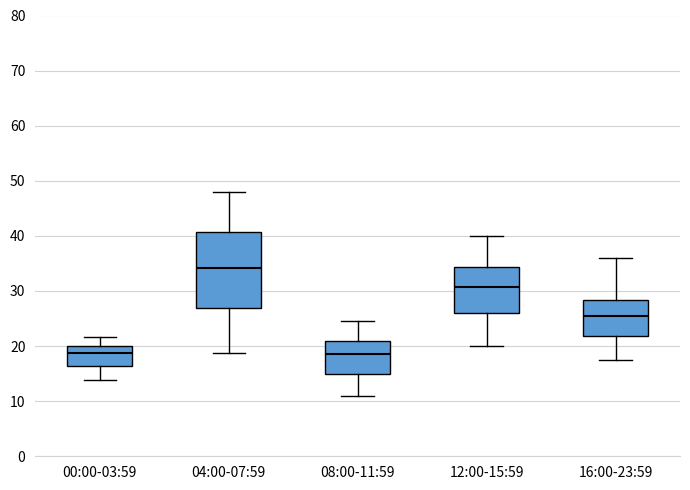

Comparing the boxes themselves (not the whiskers), which one is the tallest?

04:00-07:59